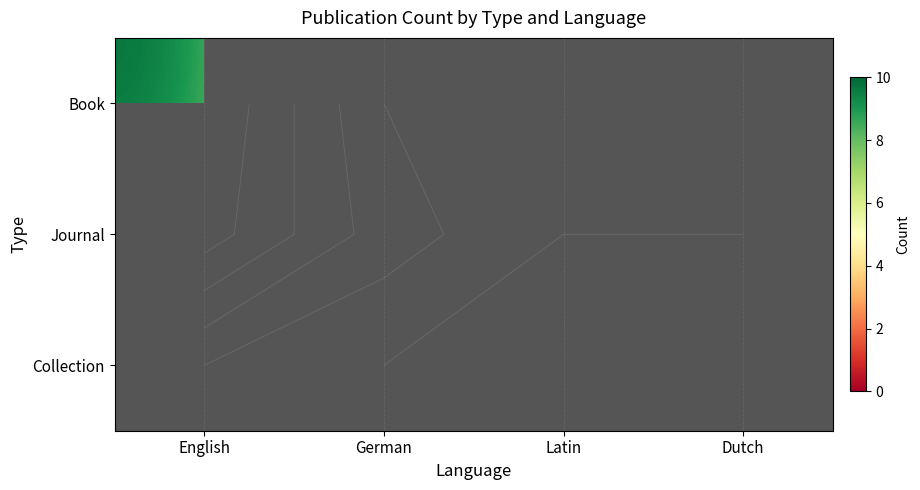

What is the difference between the second highest and minimum values in the Book series?

1.0